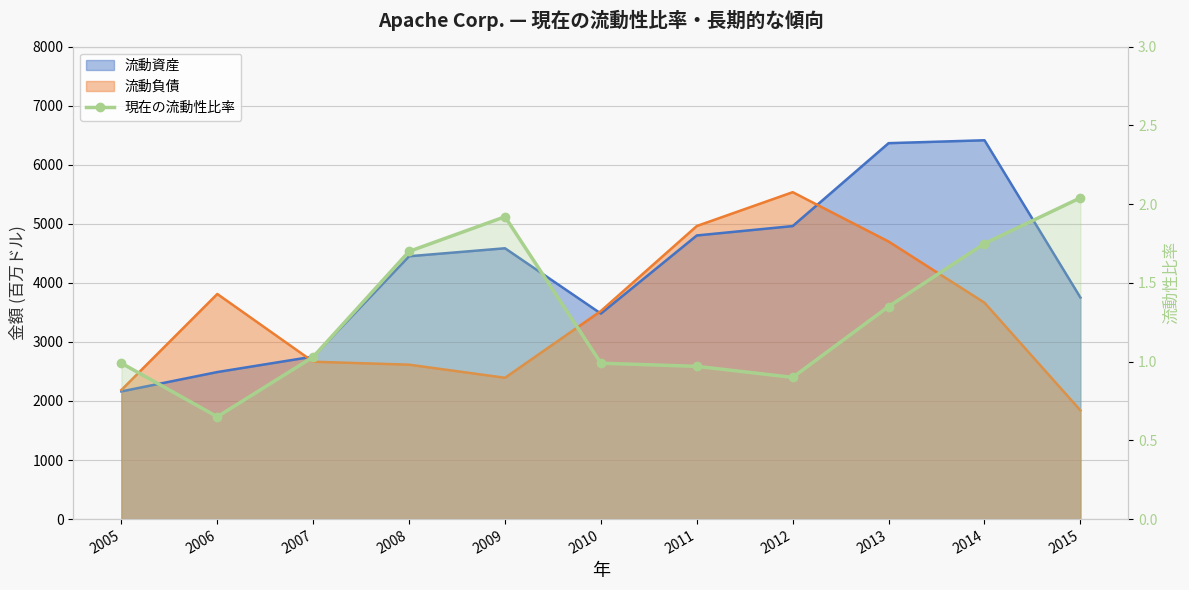

How many interior local peaks (higher than both neighbors) does the data have?

1